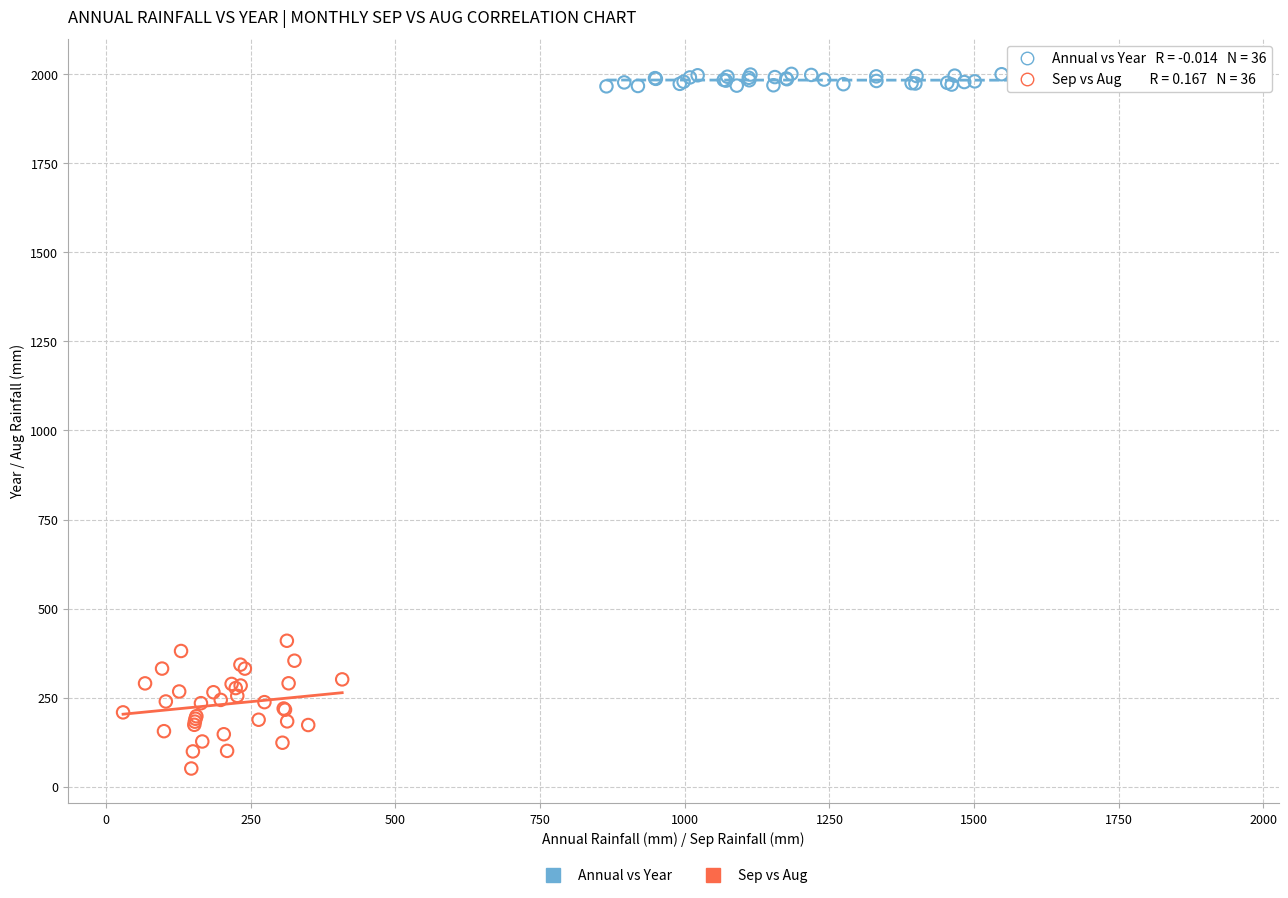

What are all the series names shown in the legend?

Annual vs Year, Sep vs Aug